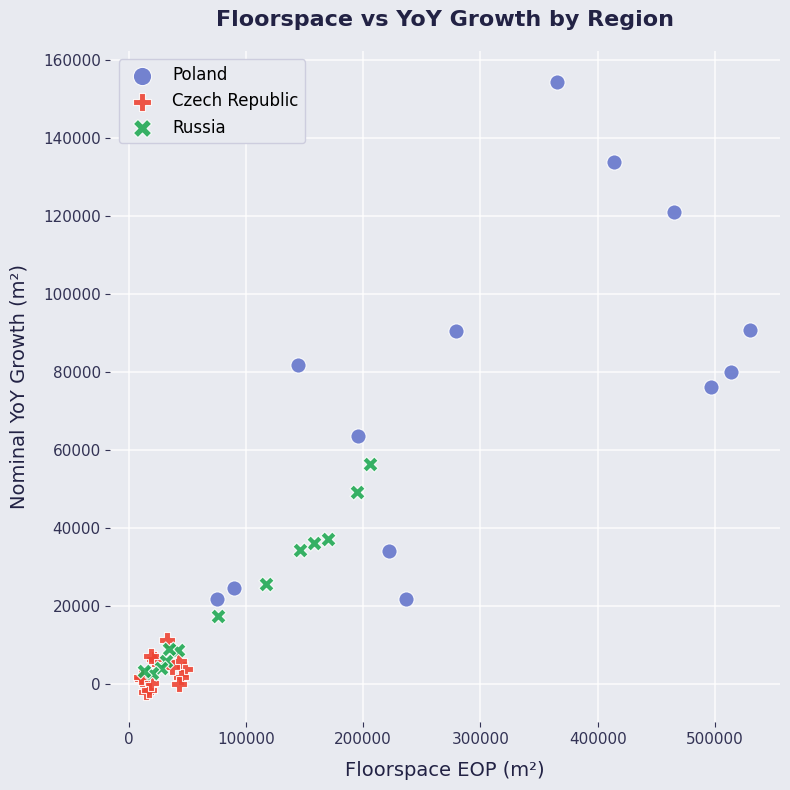

Which series has the largest Y range (max minus min)?

Poland